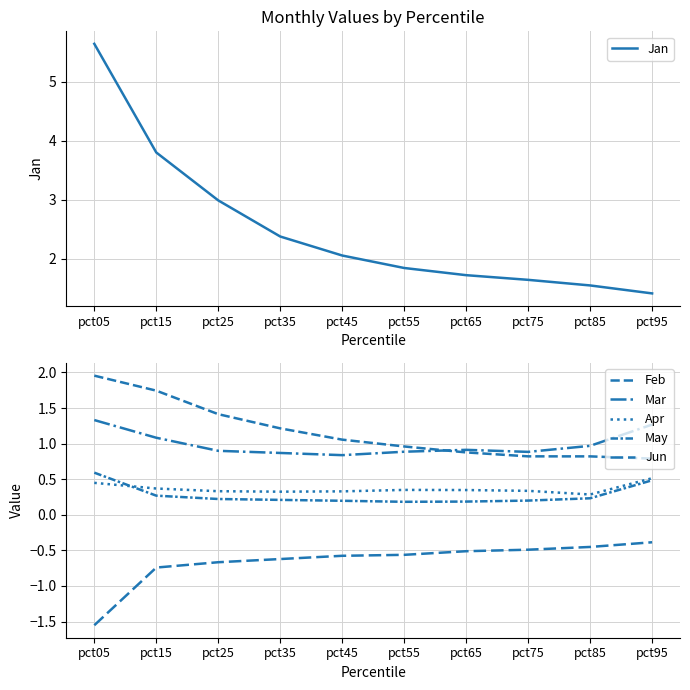

Rank the series by their maximum value, from lowest to highest.

Jun, Apr, May, Mar, Feb, Jan